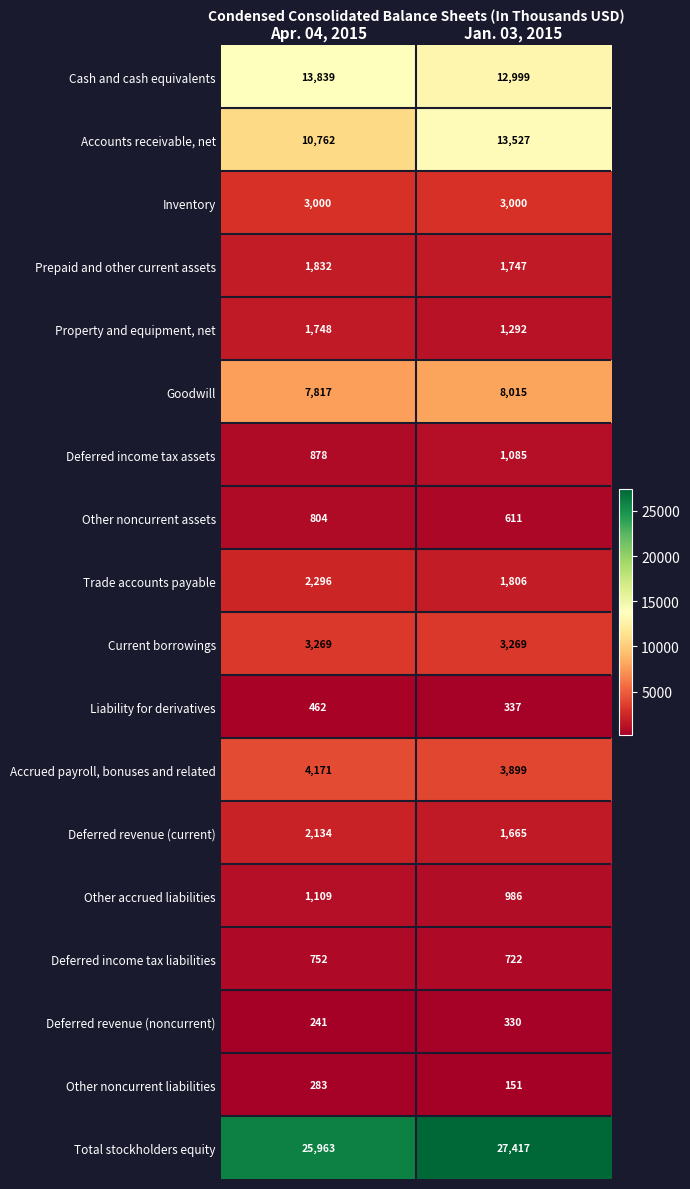

At which category is the sum across all series the highest?

Jan. 03, 2015